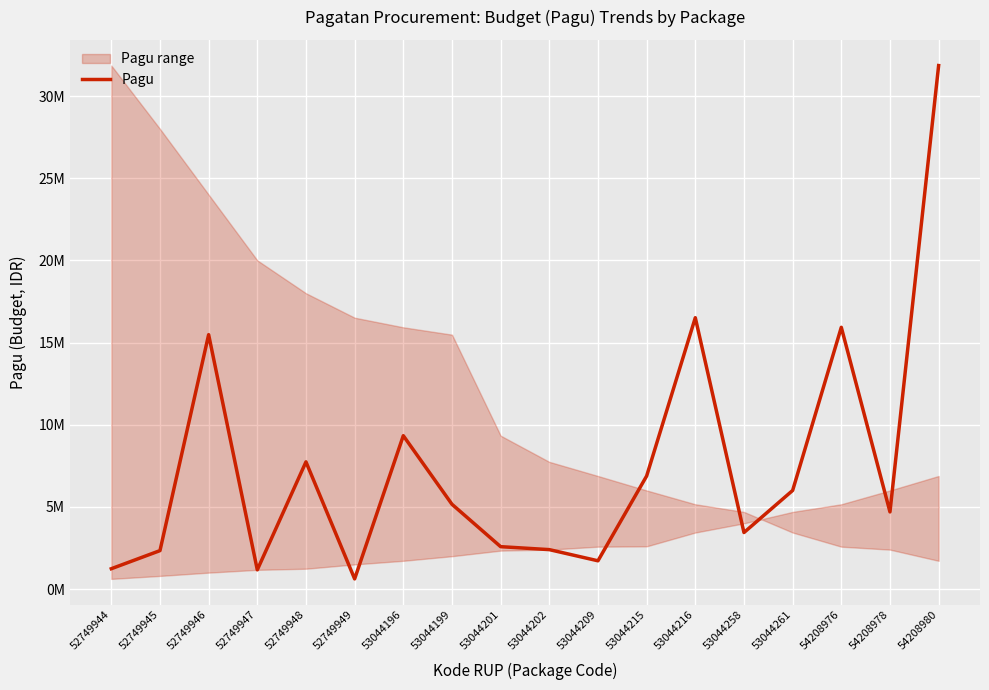

How many data points does each series have?

18